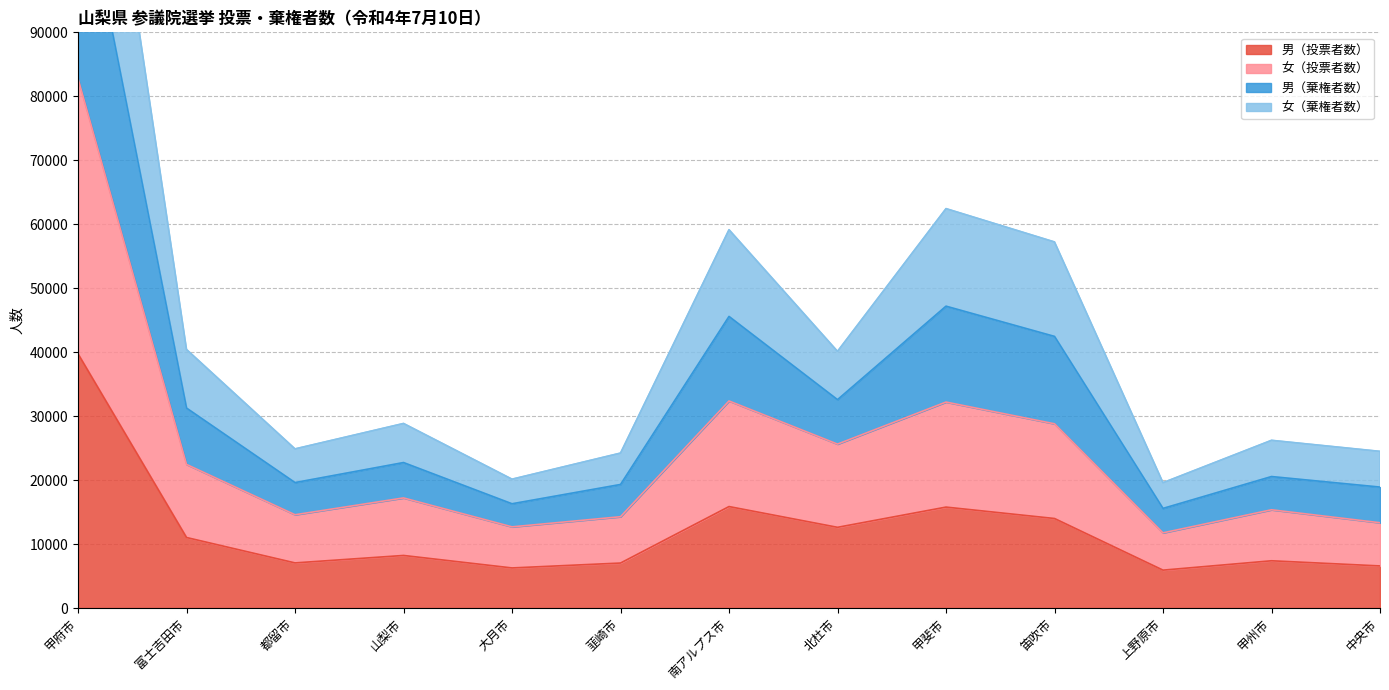

What is the spread (max minus min) of values at 甲斐市?

46661